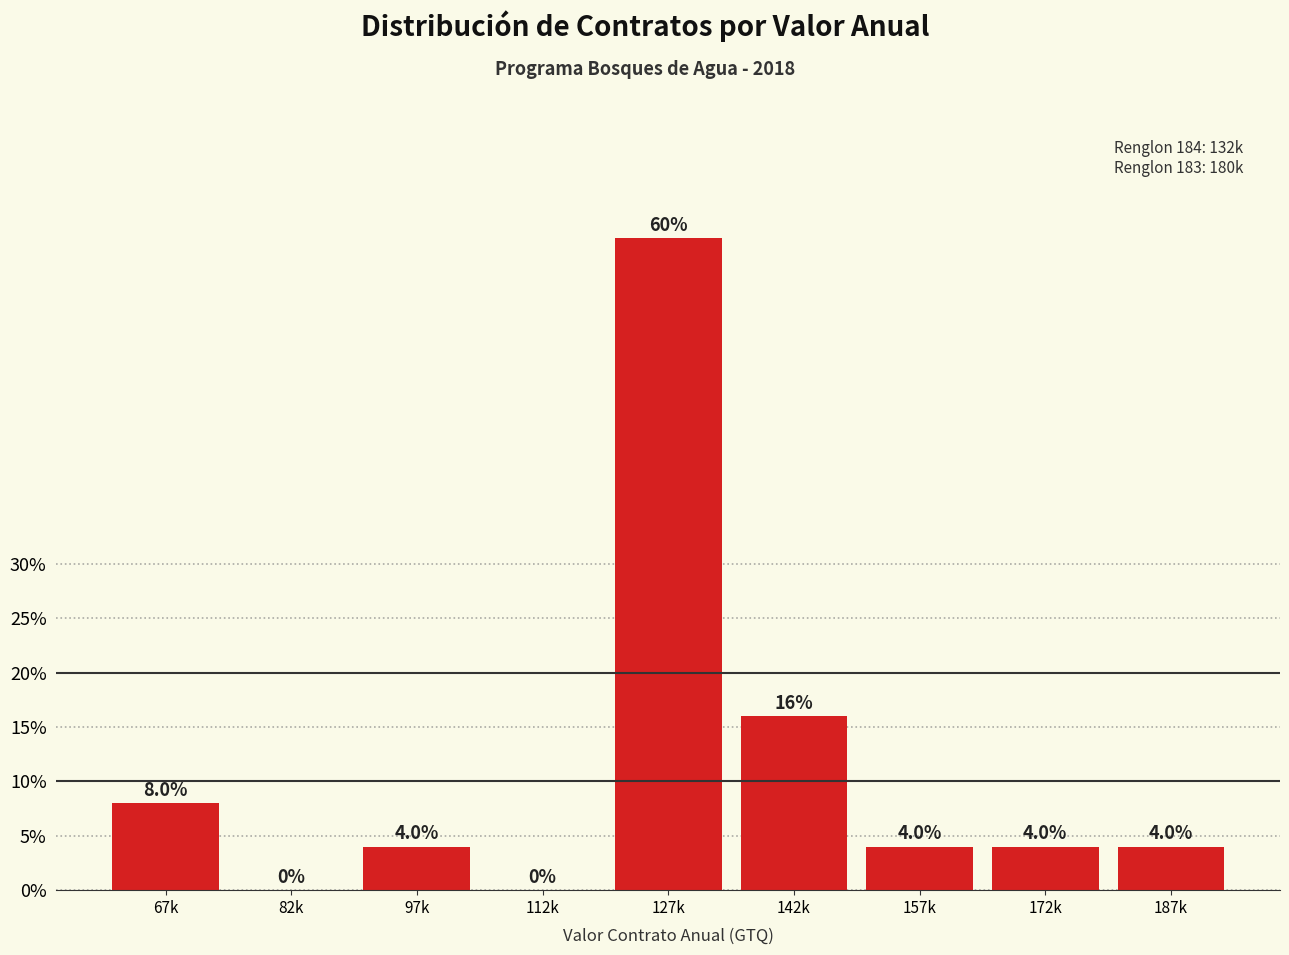

Reading left to right, what are all the values shown in this chart?

67k=8	82k=0	97k=4	112k=0	127k=60	142k=16	157k=4	172k=4	187k=4